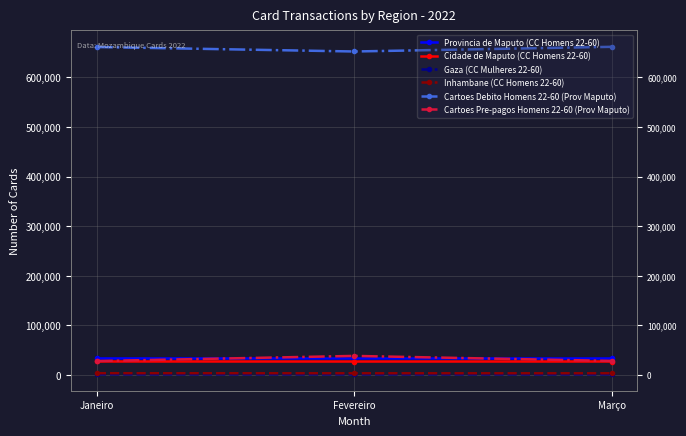

At which label is Inhambane (CC Homens 22-60) closest to 3802?

Fevereiro